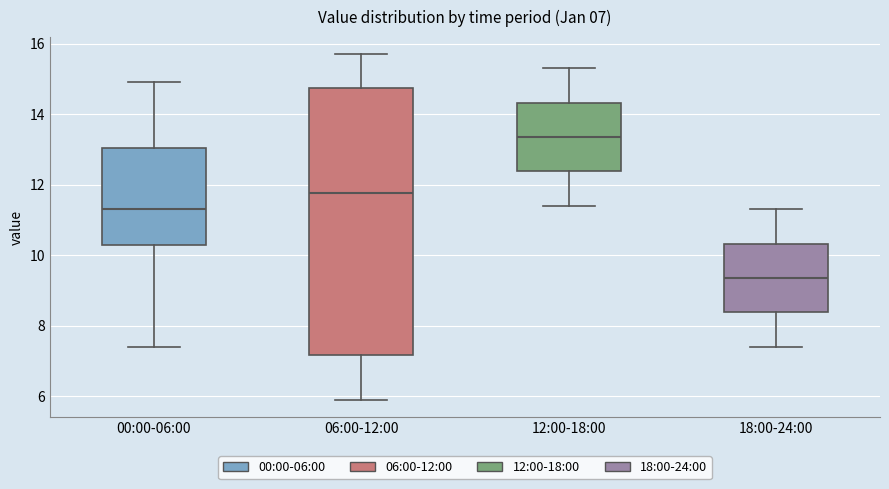

Which box's median line is the lowest?

18:00-24:00